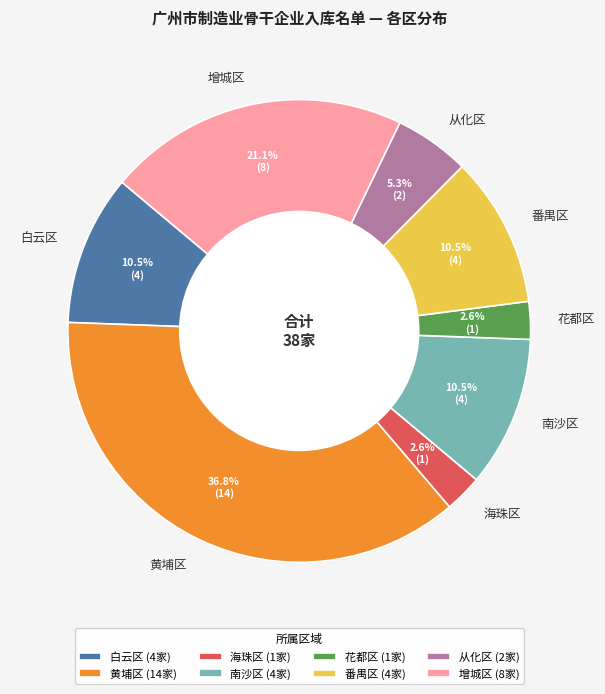

How much of the chart is everything except 番禺区?

89.5%